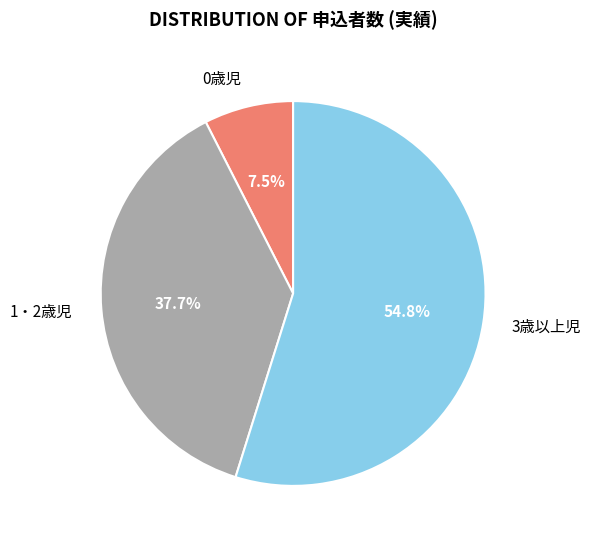

To the nearest percent, what portion does 1・2歳児 represent?

38%